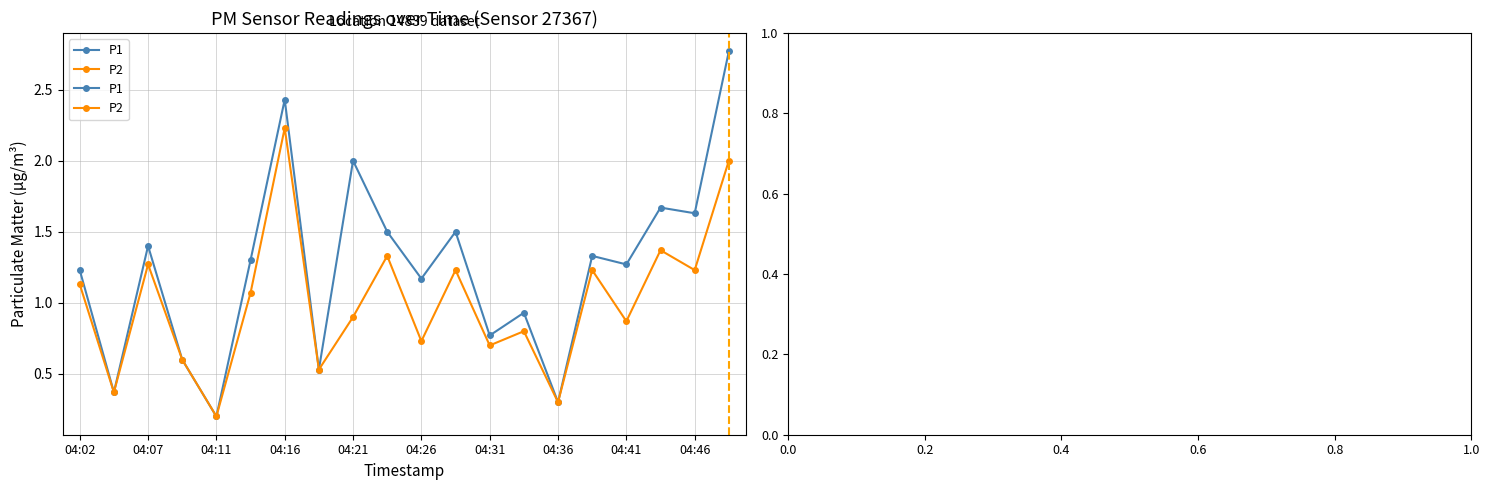

Which series has the largest range (max minus min)?

P1